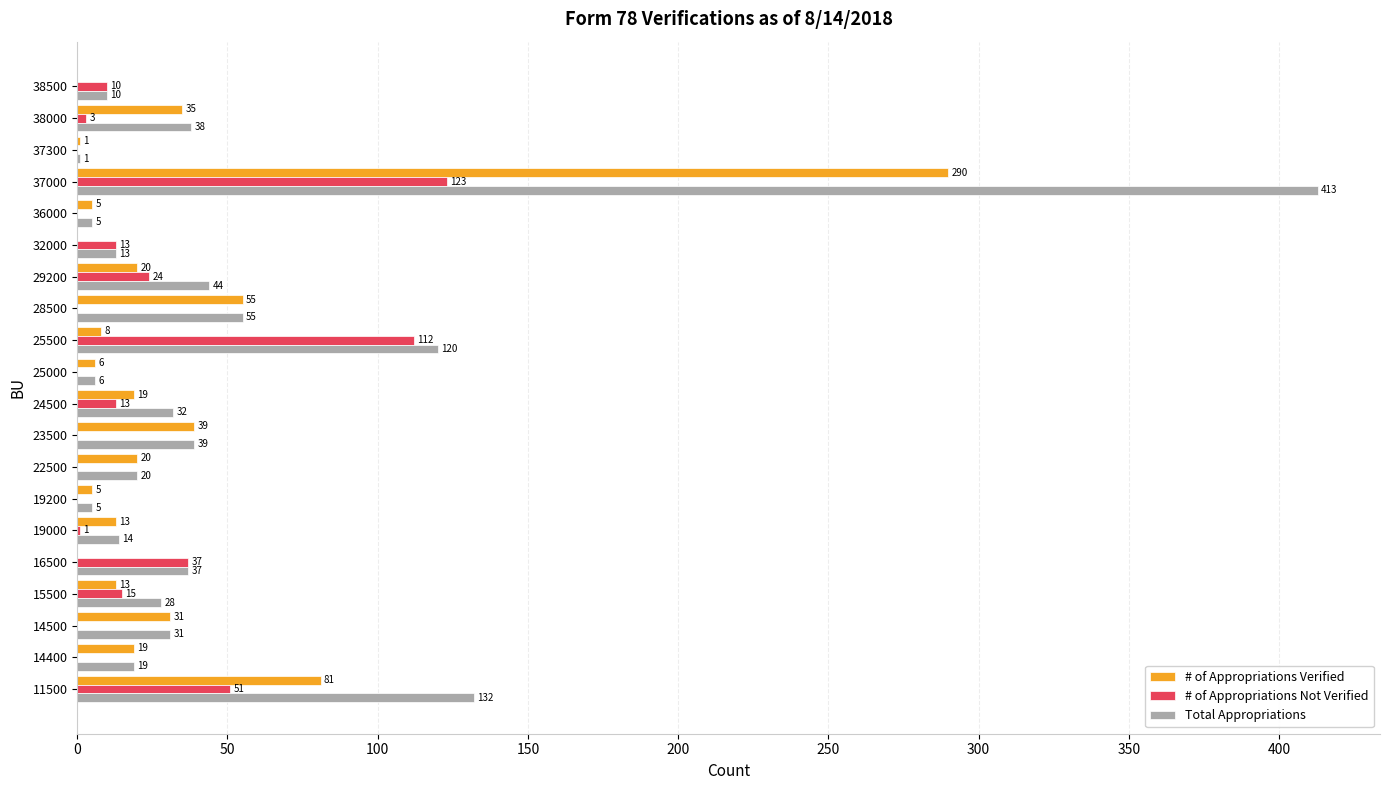

Which series has the largest total across all categories?

Total Appropriations